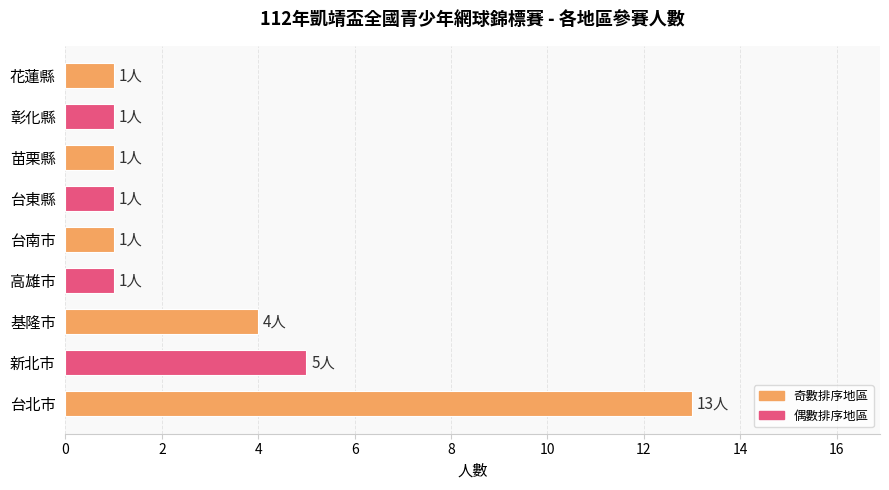

Reading bottom to top, list all the values displayed in this chart.

13	5	4	1	1	1	1	1	1